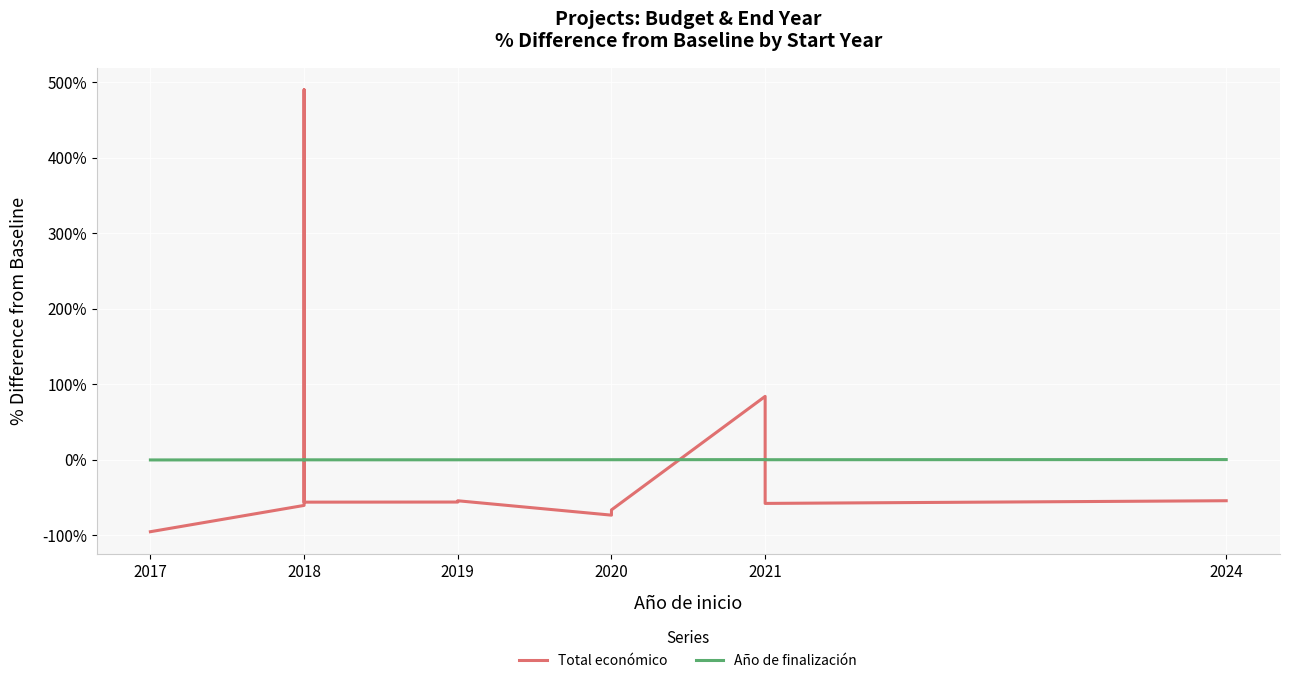

What is the maximum value for Total económico?

489.9